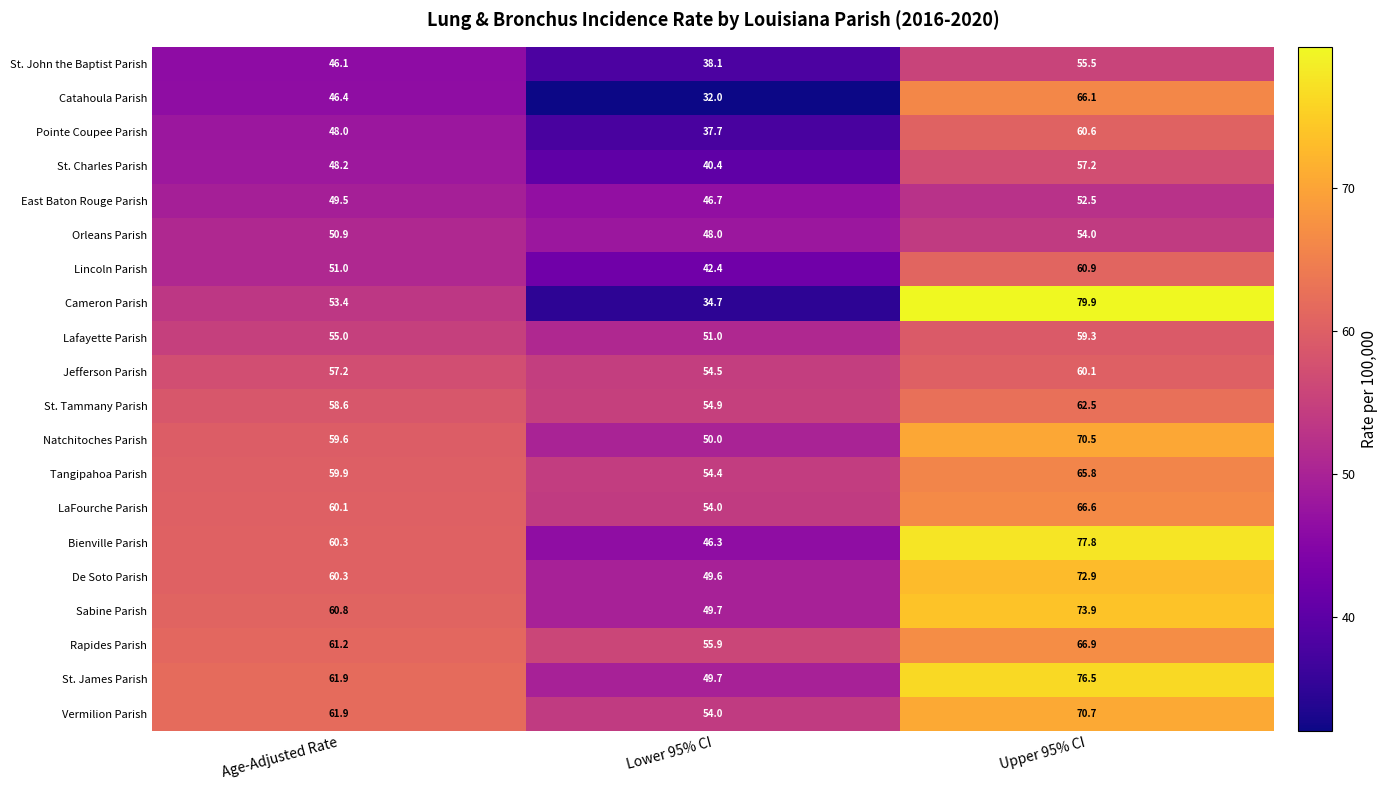

Where is De Soto Parish nearest to the value 61?

Age-Adjusted Rate